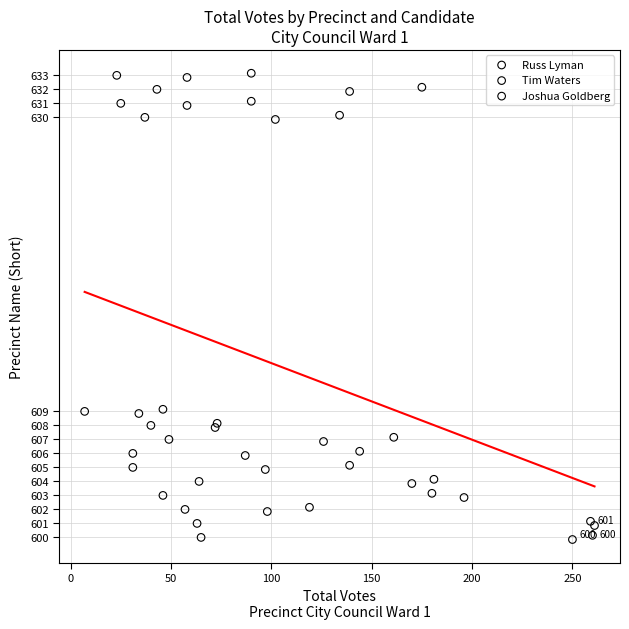

What are all the series names shown in the legend?

Russ Lyman, Tim Waters, Joshua Goldberg